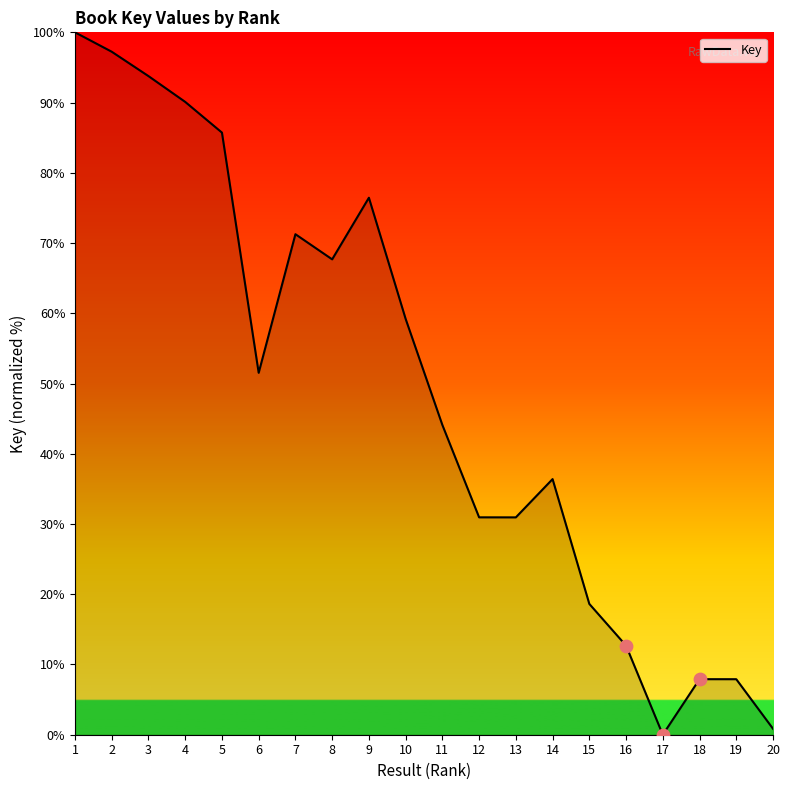

What is the change in value from 3 to 20?

-92.9